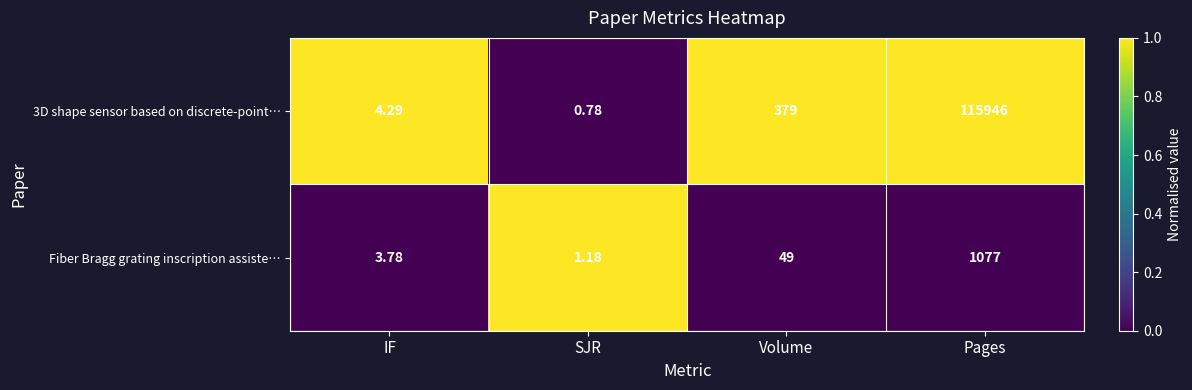

At which category is the sum across all series the highest?

Pages